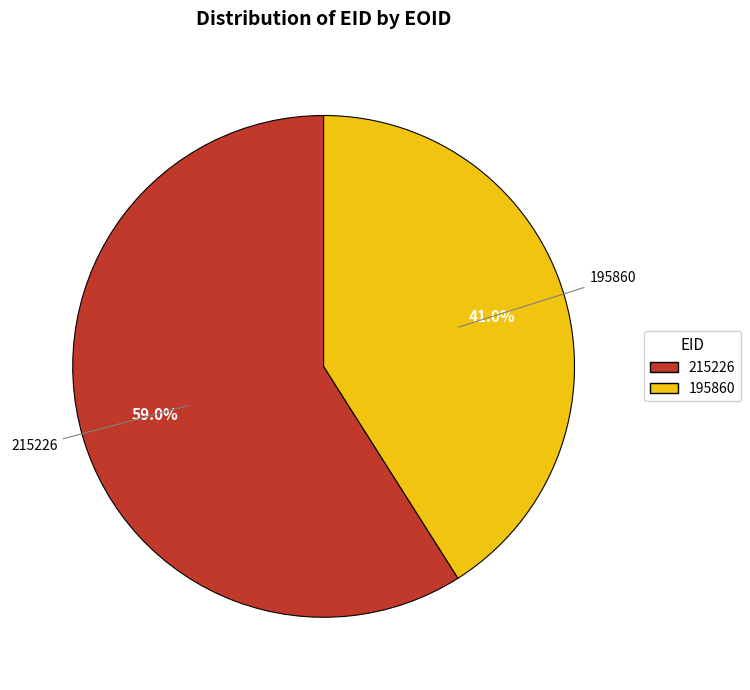

Combined, what portion of the pie is 215226 and 195860?

100.0%